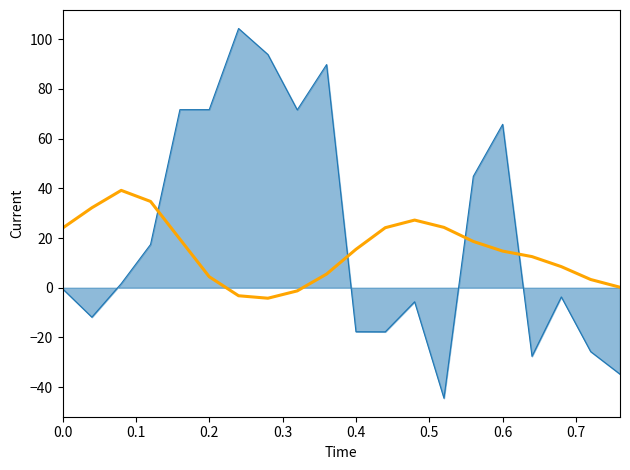

What is the maximum value shown in the chart?

104.3